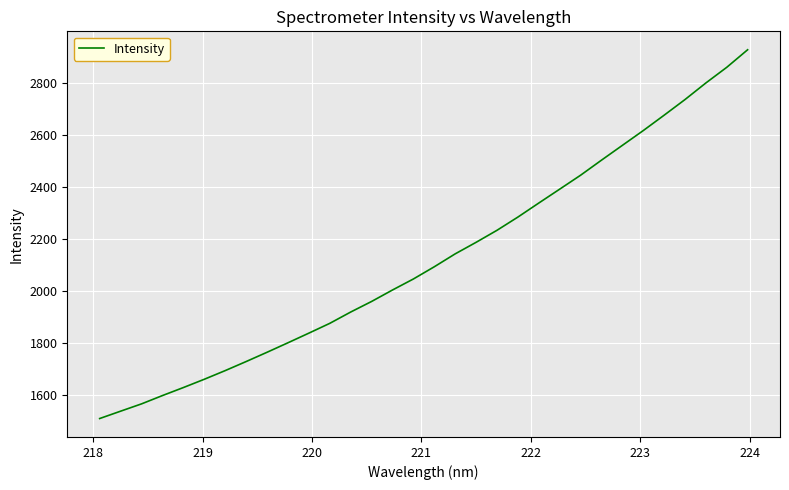

What is the maximum value shown in the chart?

2928.1